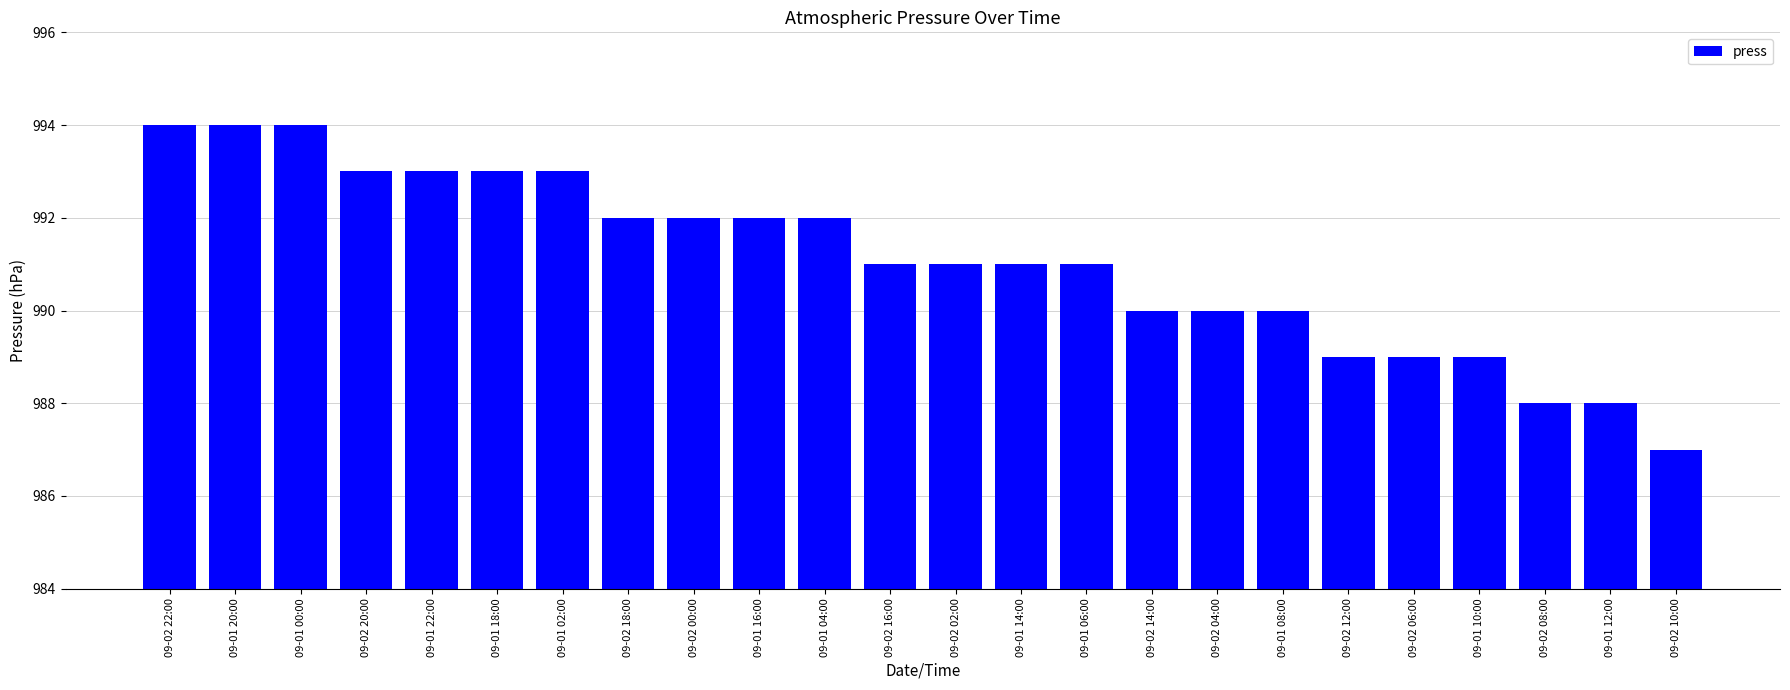

What is the ratio of the value at 09-01 00:00 to the value at 09-02 20:00?

1.0